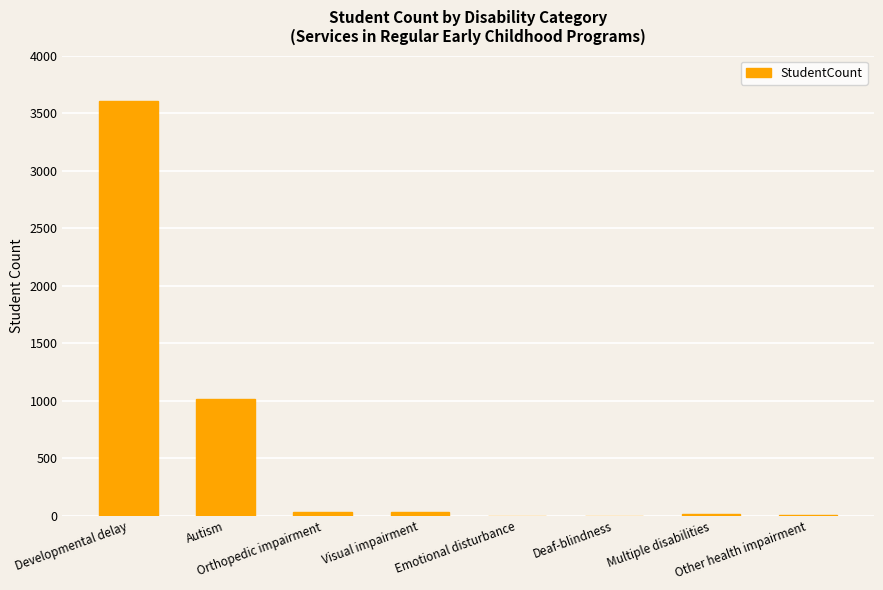

What is the sum of all values?

4711